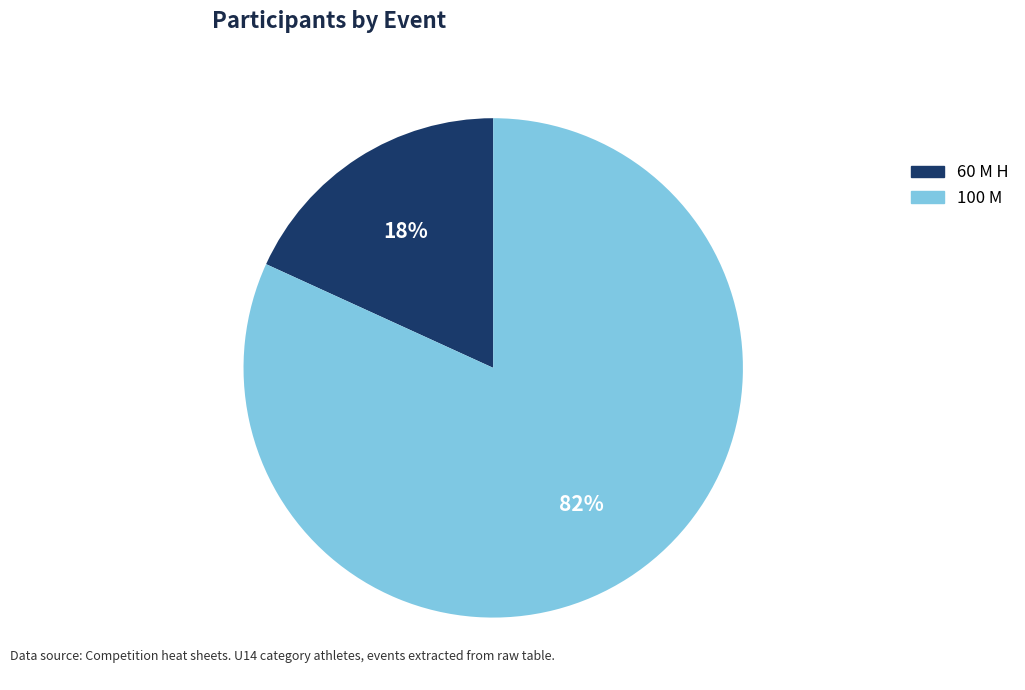

To the nearest percent, what is the average slice percentage?

50%